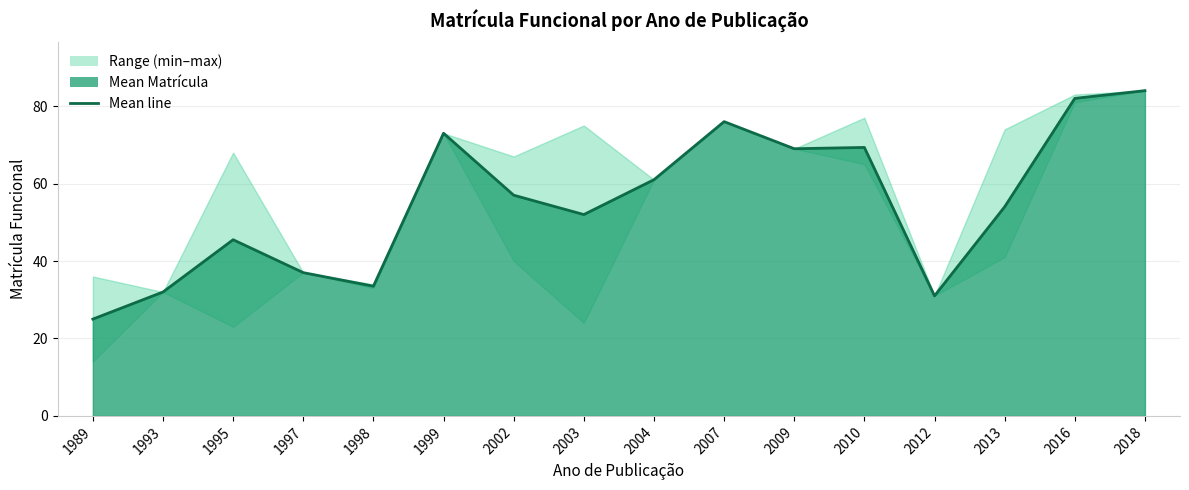

What is the difference between the maximum and second lowest values?

53.0